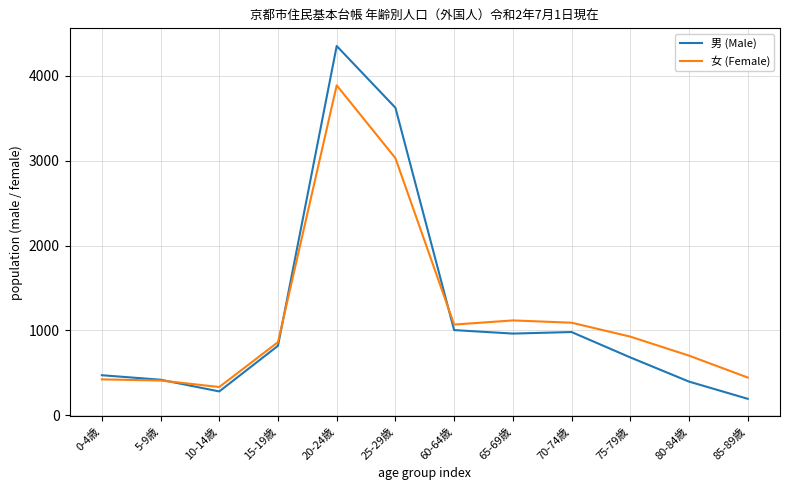

At which category is the sum across all series the highest?

20-24歳